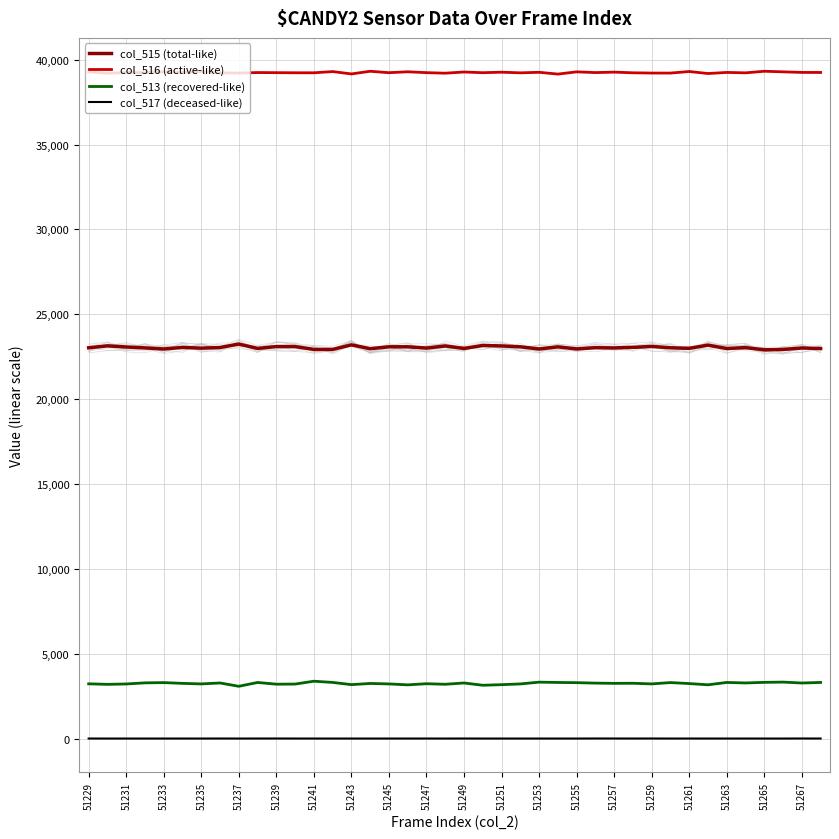

Where is the first local minimum for col_513 (recovered-like)?

51231